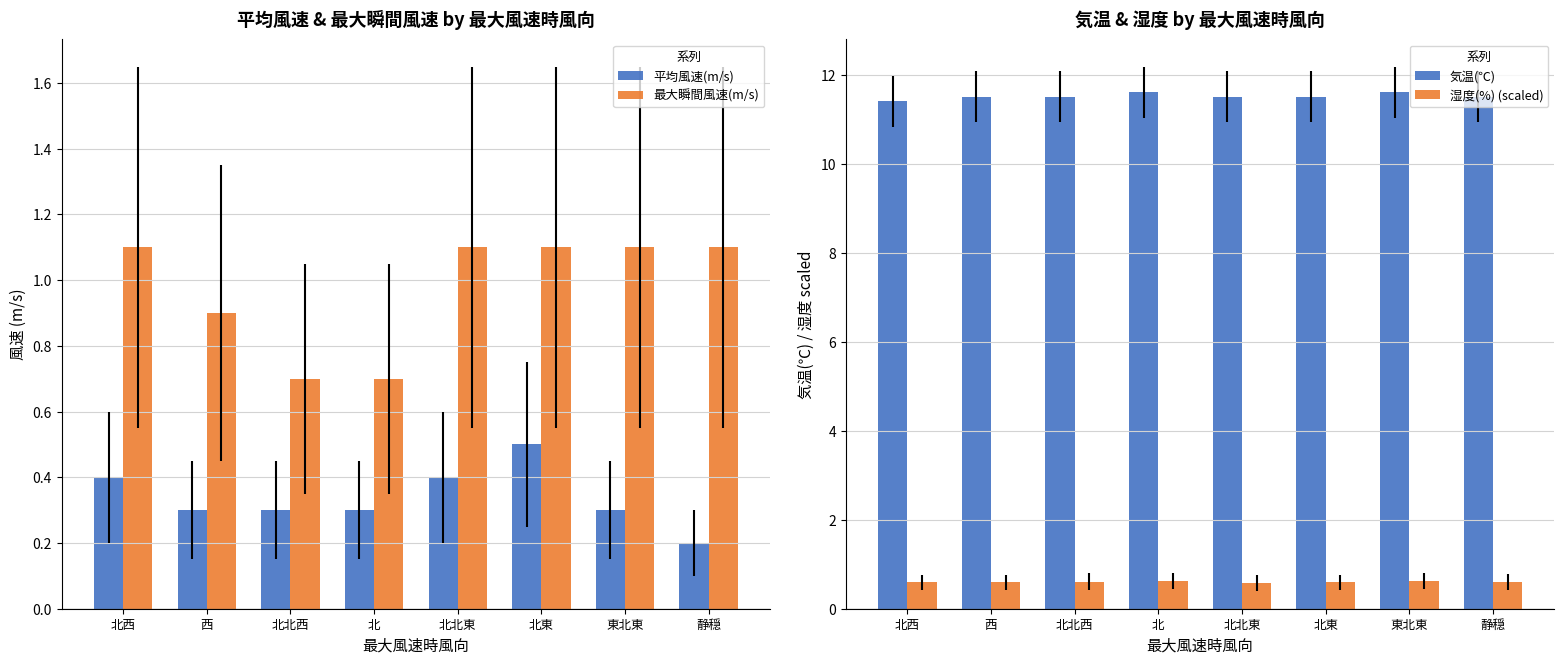

What is the average value of the 最大瞬間風速(m/s) series?

1.0